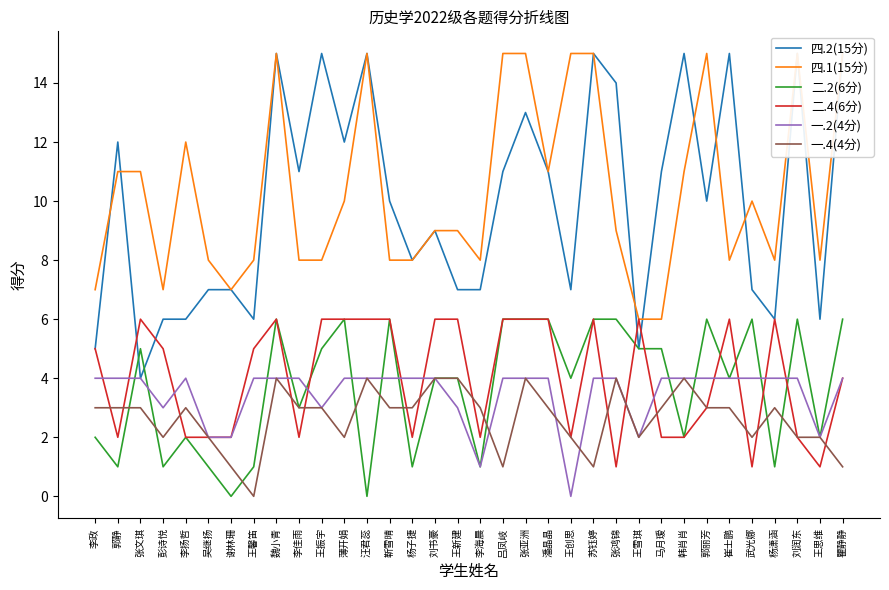

Where do 四.2(15分) and 二.2(6分) first cross each other?

郭静 and 张文琪